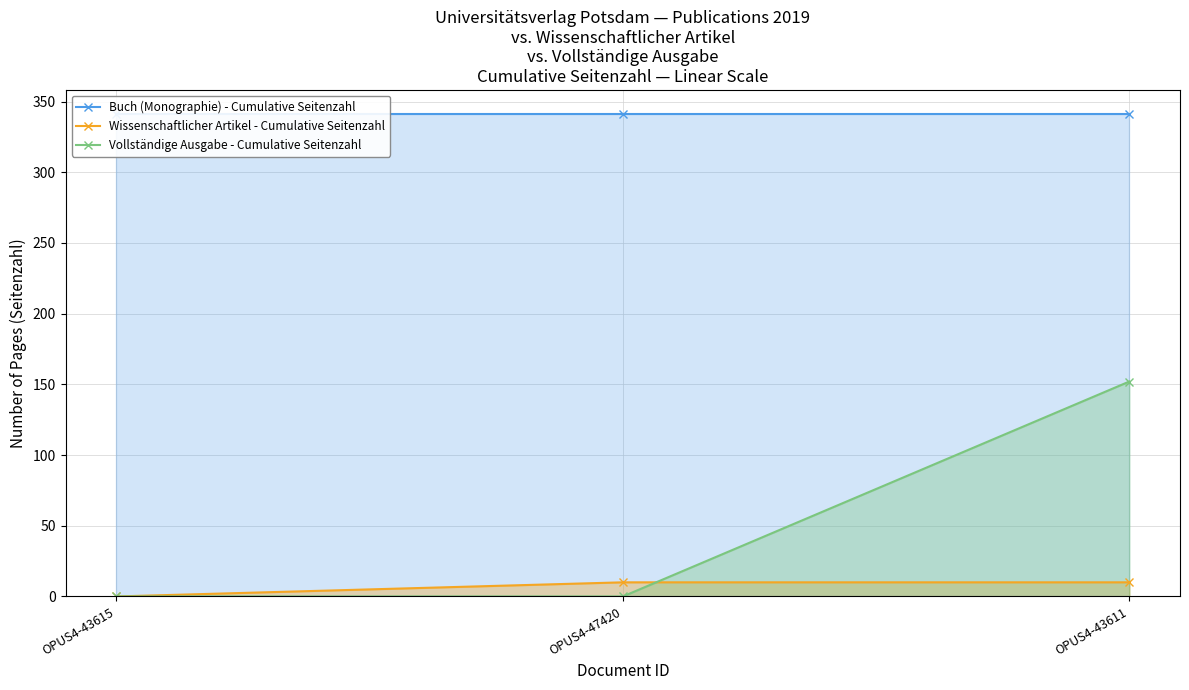

At which label does Buch (Monographie) - Cumulative Seitenzahl reach its peak?

OPUS4-43615